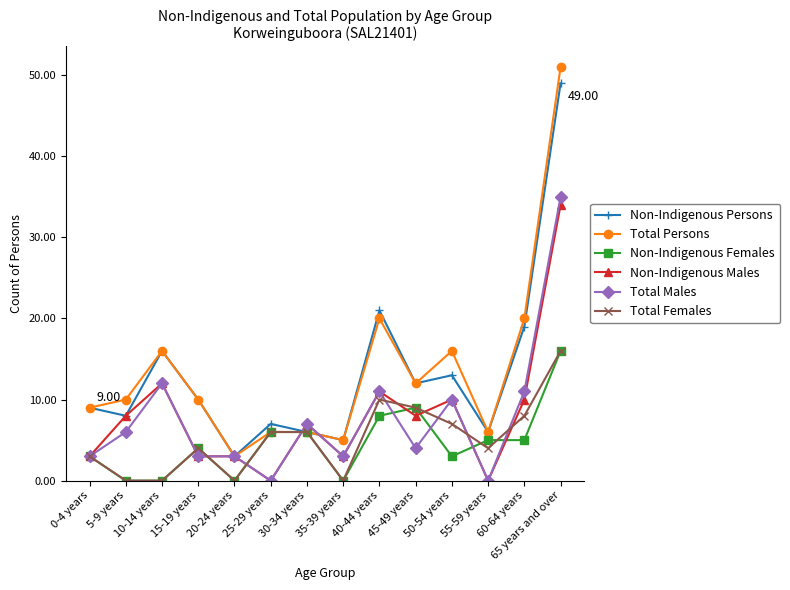

What are all the series names shown in the legend?

Non-Indigenous Persons, Total Persons, Non-Indigenous Females, Non-Indigenous Males, Total Males, Total Females